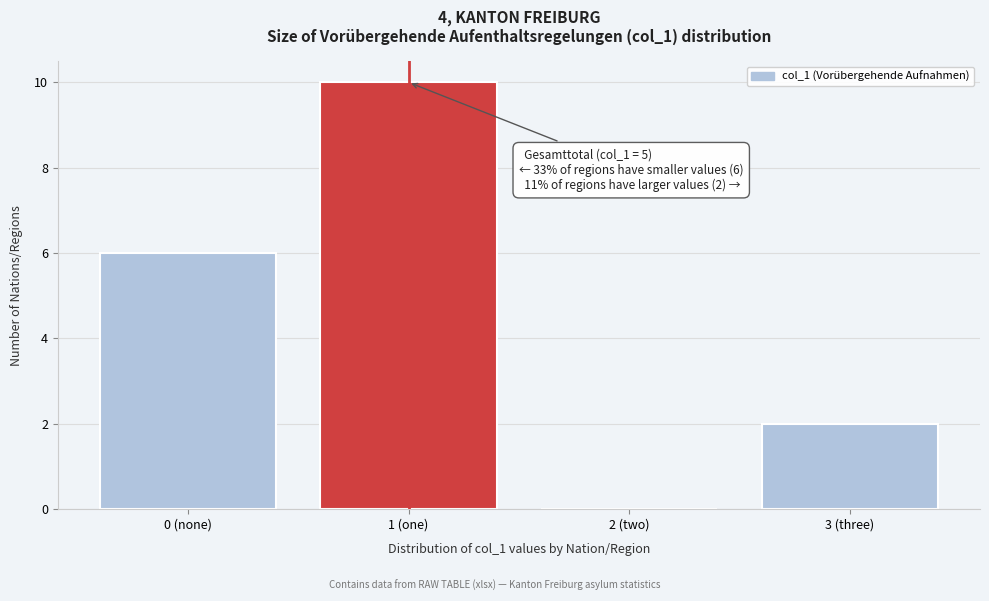

Reading left to right, extract all data points from this chart.

0 (none)=6	1 (one)=10	2 (two)=0	3 (three)=2